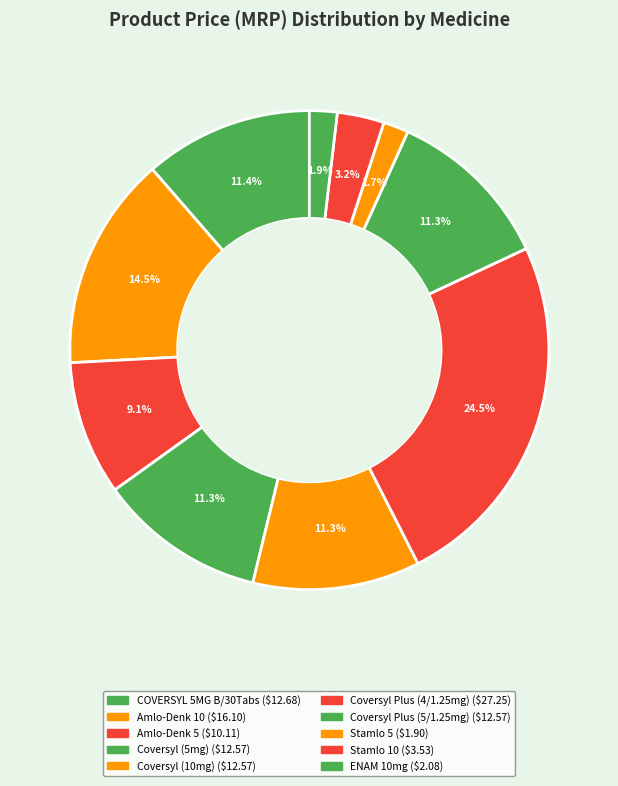

How many slices are in this pie chart?

10